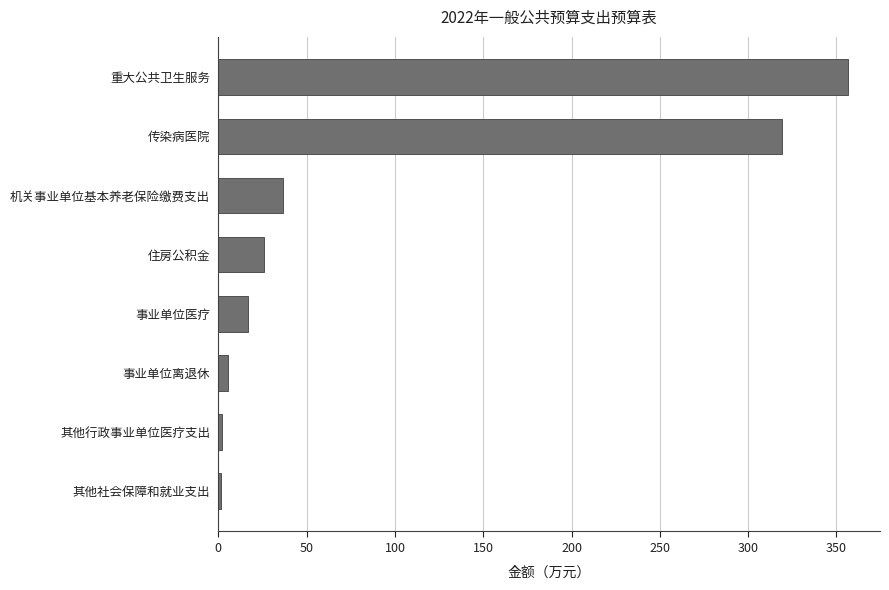

Does the chart contain any negative values?

No